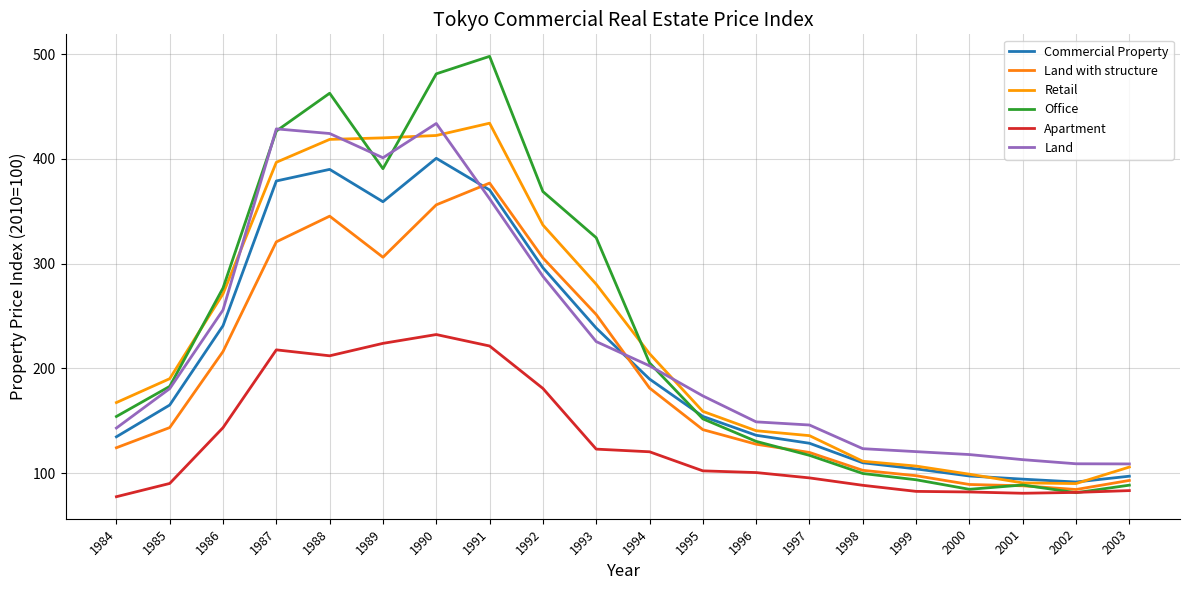

Where is the first local minimum for Commercial Property?

1989